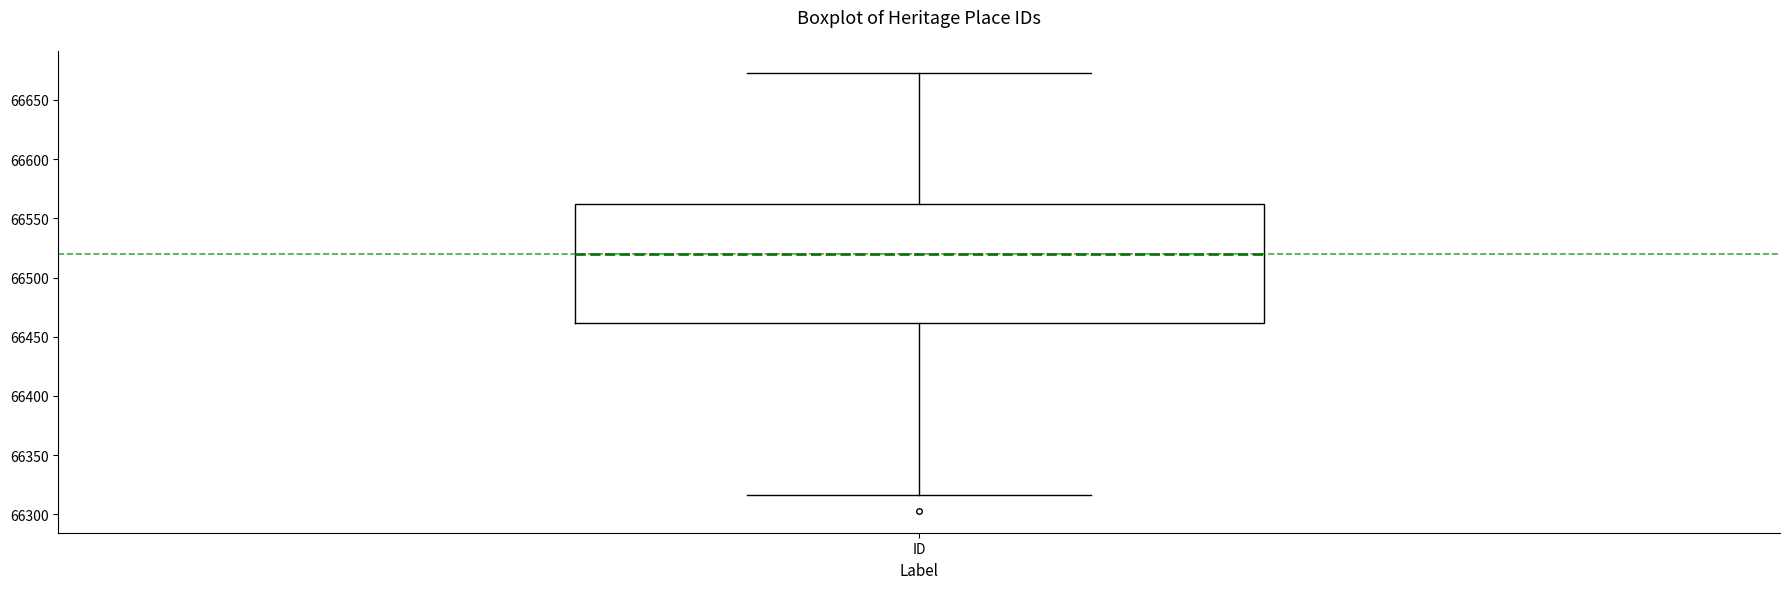

Transcribe this box plot: give where the median line is, the range the box spans, and where the two whiskers end, as read against the y-axis. The values are not printed on the chart, so give them approximately, as read against the axis.

median 66520, box 66460 to 66560, whiskers 66315 to 66675